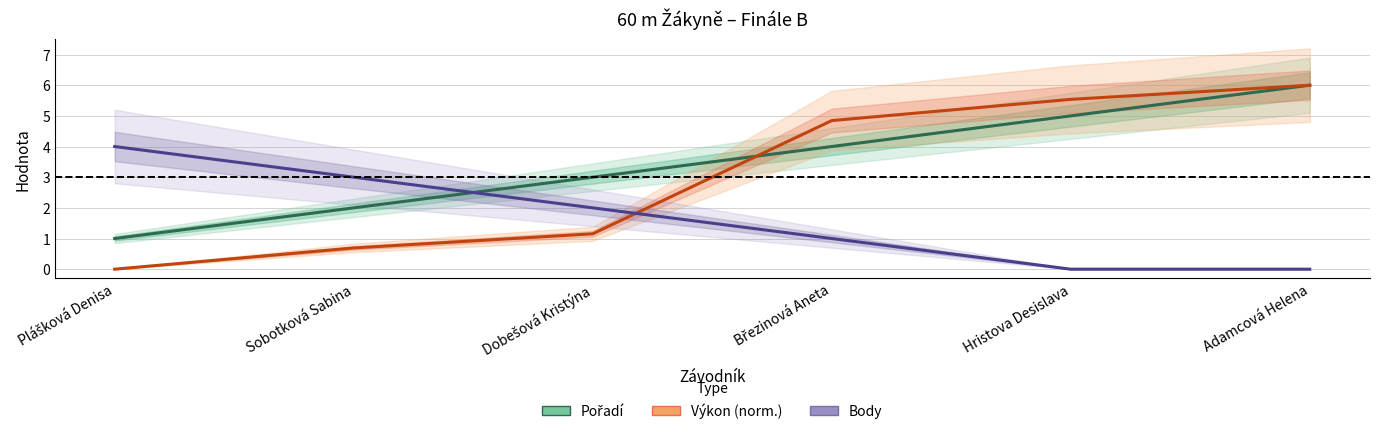

Rank the series by their maximum value, from highest to lowest.

Pořadí, Výkon, Body